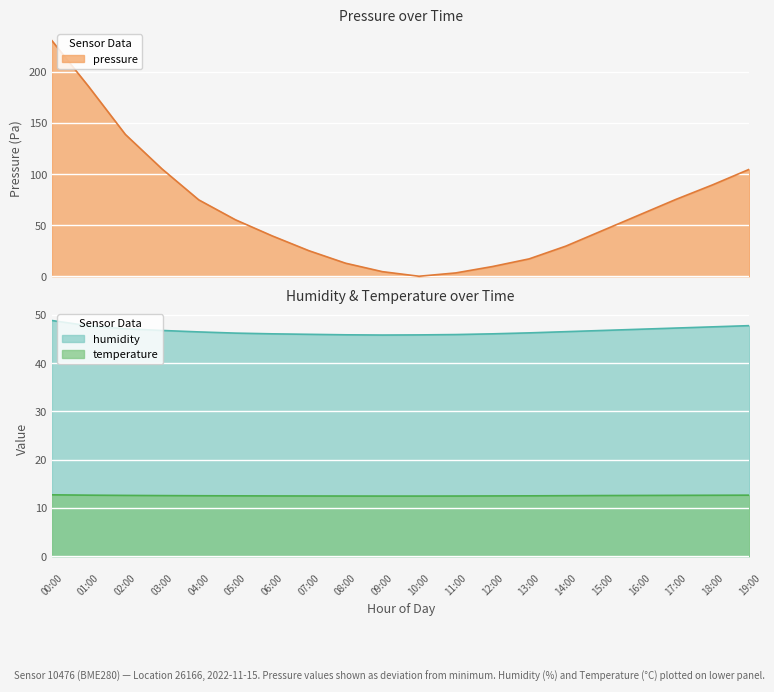

At which label is pressure closest to 115?

03:00